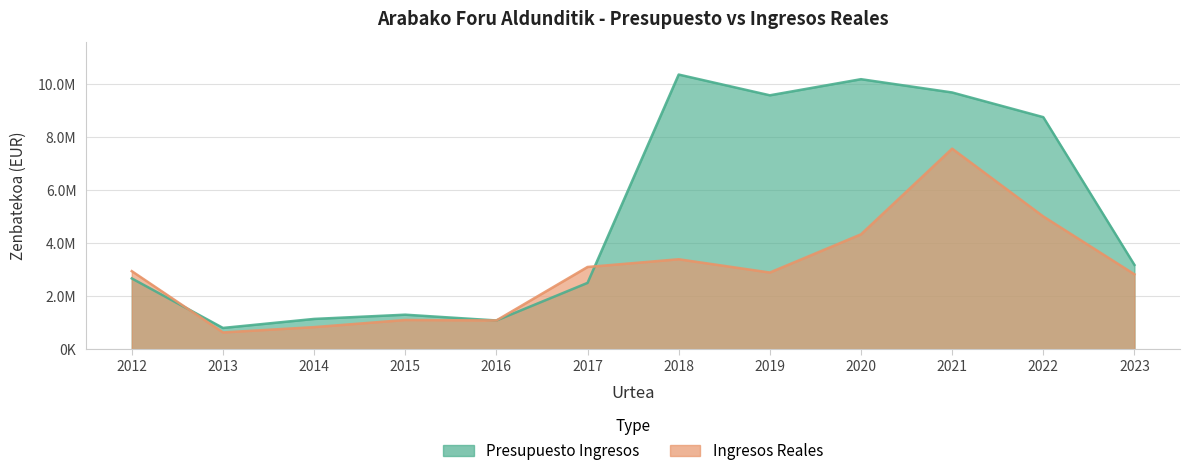

At how many categories does at least one series exceed 6594597?

5